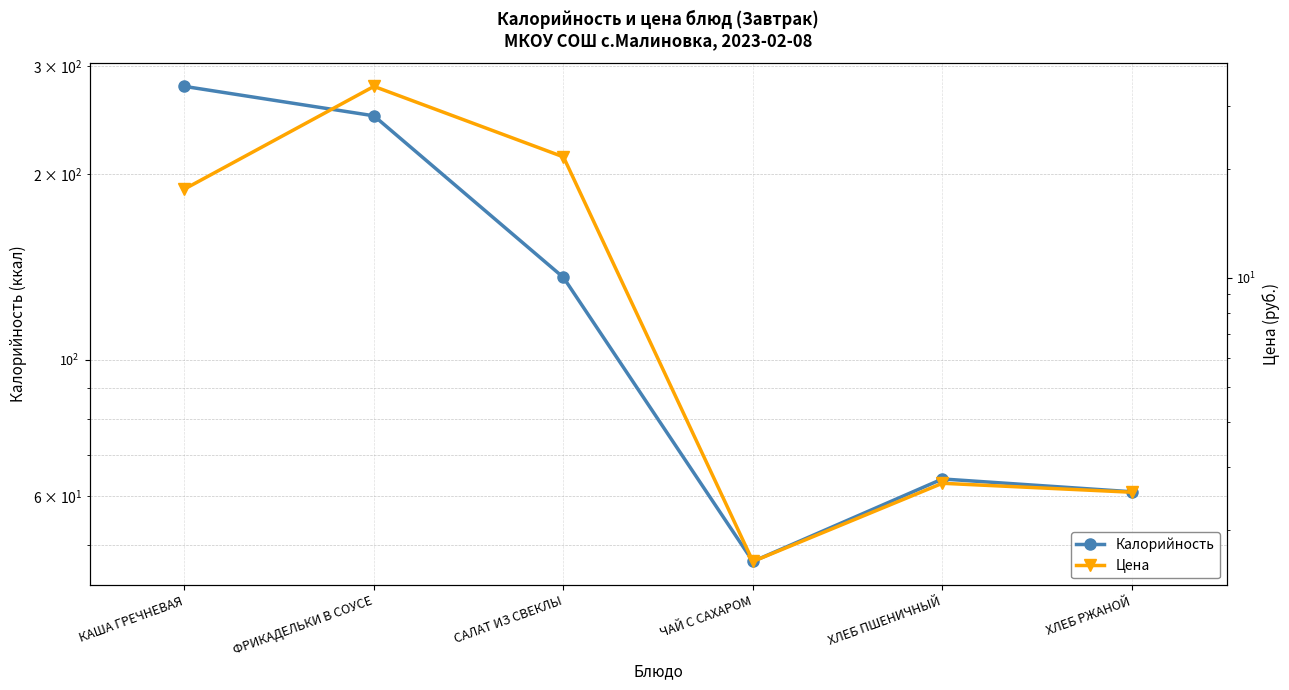

At which label is Калорийность closest to 162?

САЛАТ ИЗ СВЕКЛЫ